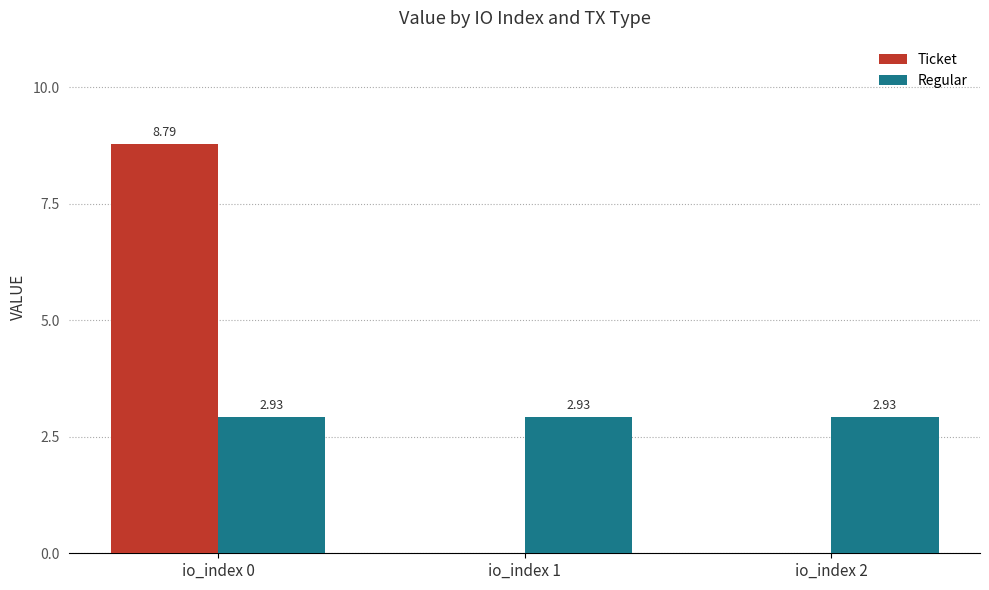

The value of Regular at io_index 2 is 4.4. True or false?

False